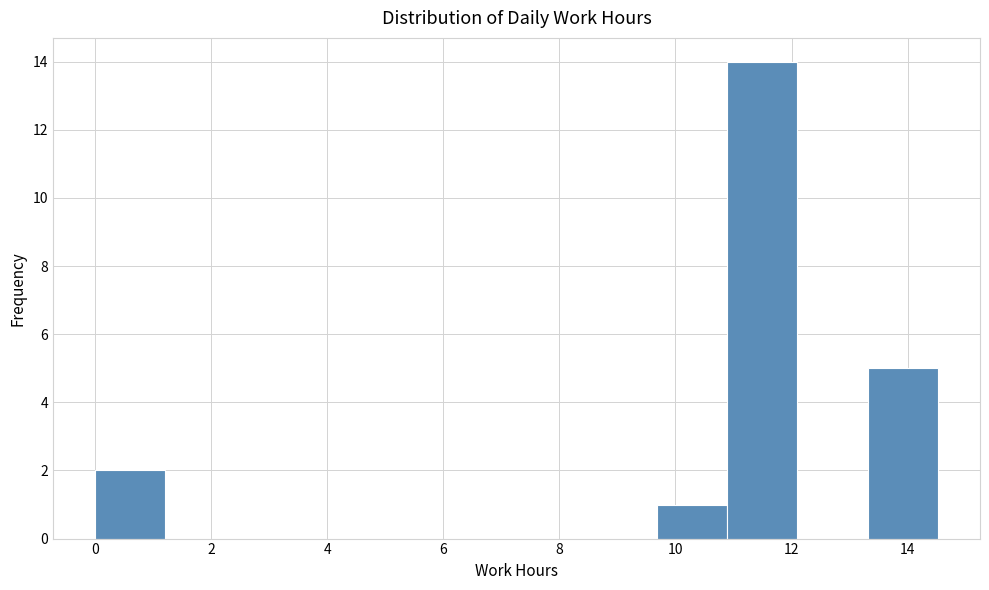

Which range on the x-axis has the tallest bar?

10.8 to 12.2